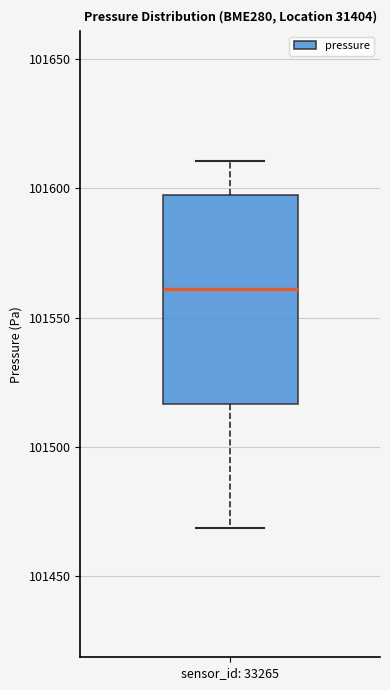

Transcribe this box plot: give where the median line is, the range the box spans, and where the two whiskers end, as read against the y-axis. The values are not printed on the chart, so give them approximately, as read against the axis.

median 101560, box 101515 to 101595, whiskers 101470 to 101610